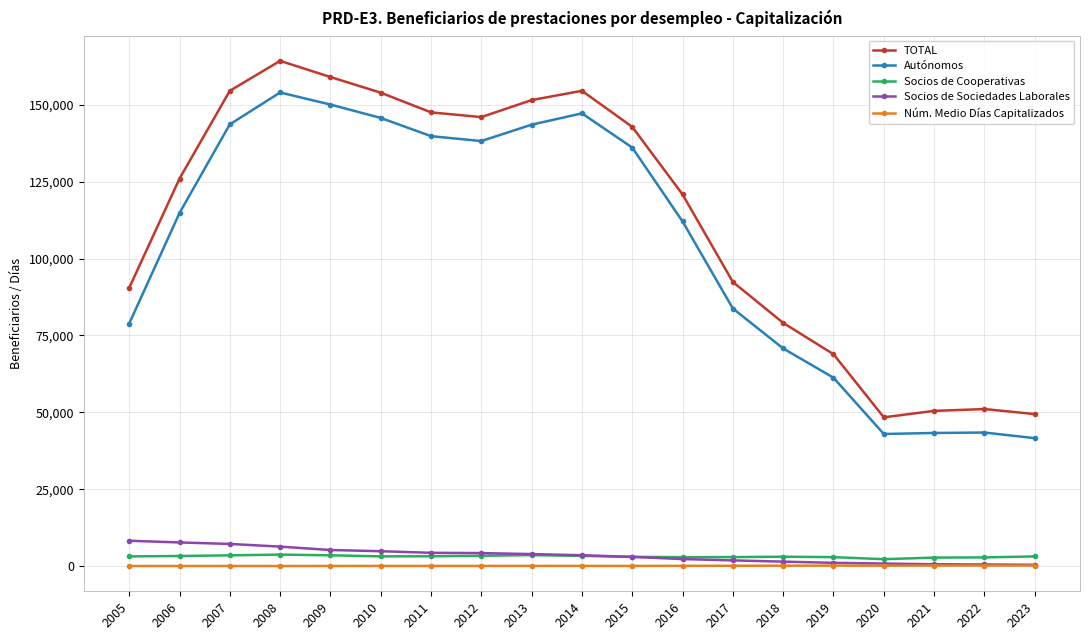

What is the value of the Núm. Medio Días Capitalizados point at the 1st from the left?

127